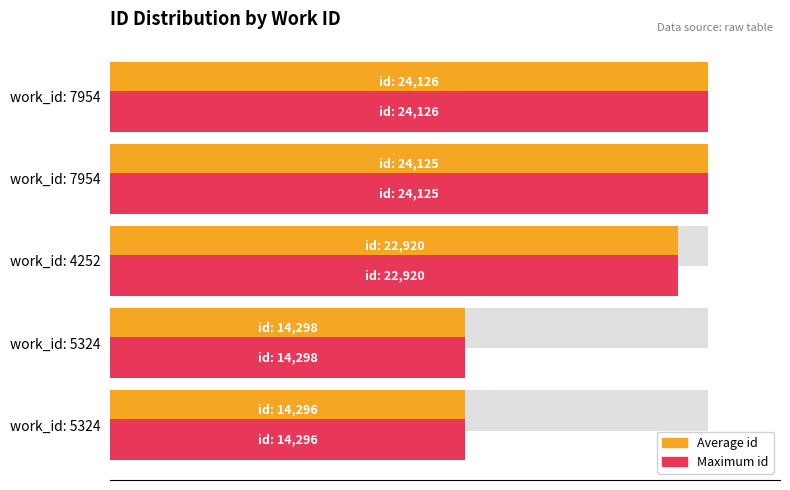

What is the sum of all values?

99765